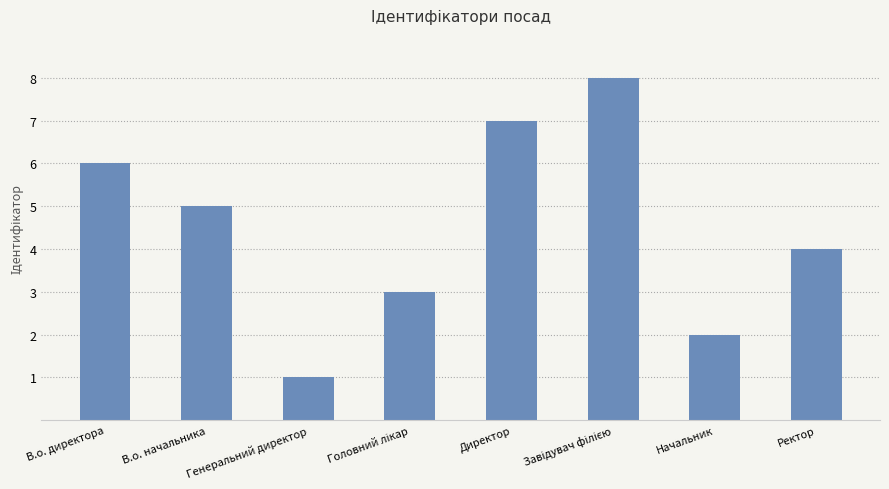

What is the maximum value shown in the chart?

8